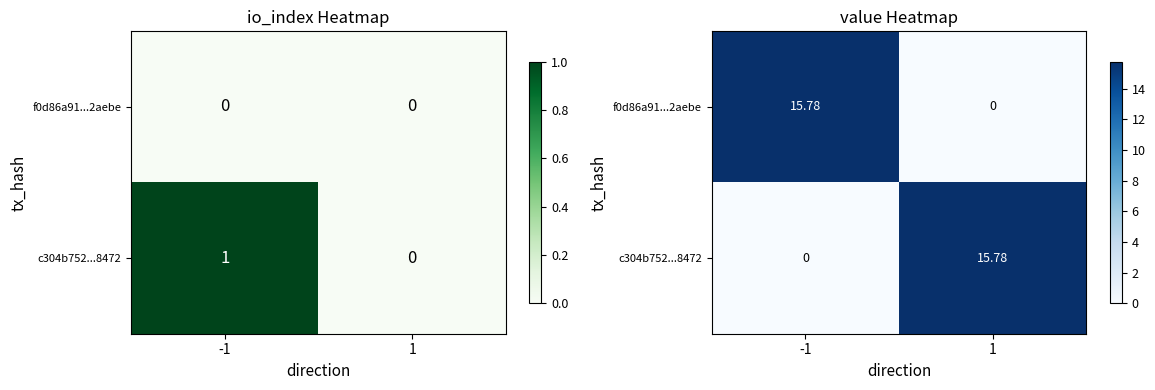

What is the maximum value for f0d86a91...2aebe?

15.8